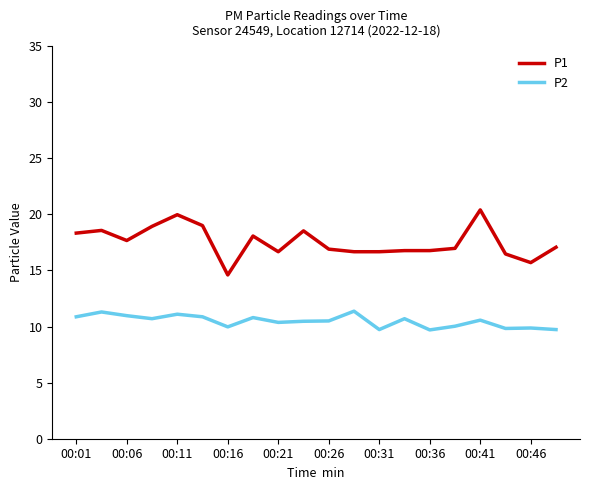

True or false: P2 and P1 intersect in this chart.

False